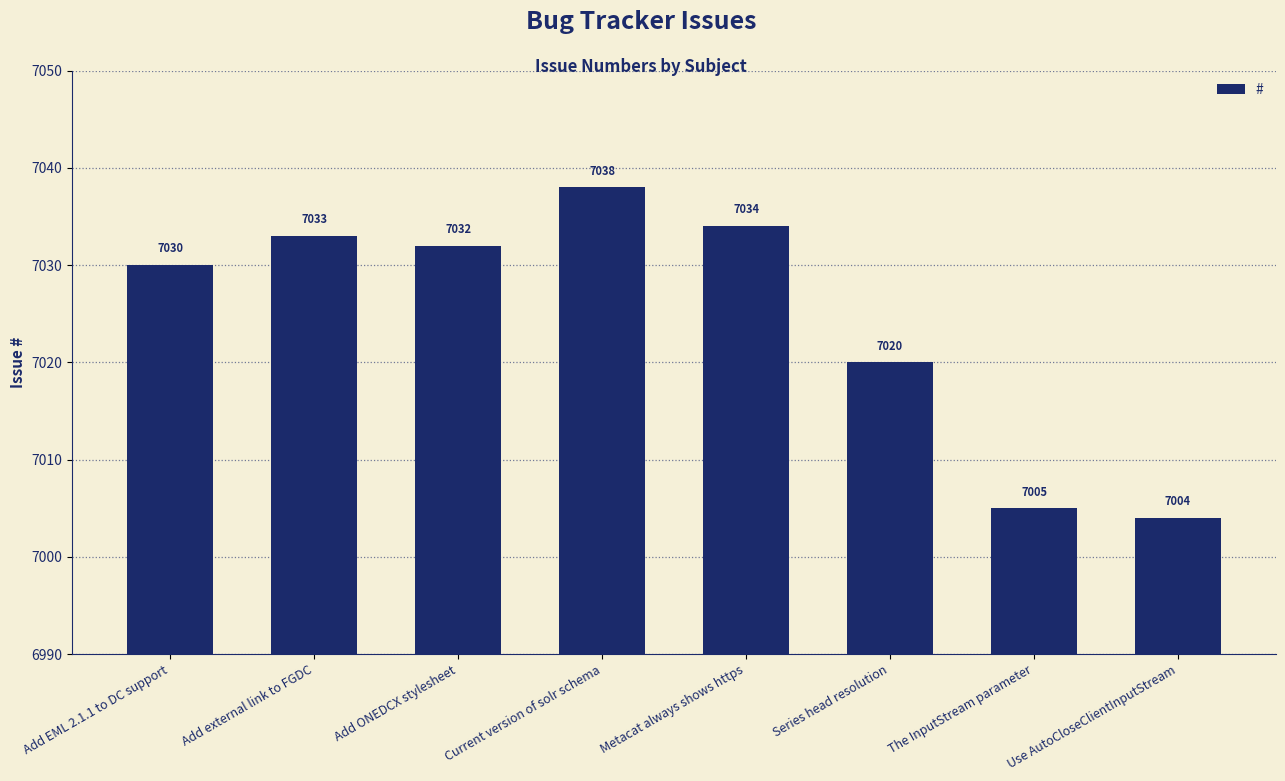

Count the number of categories in the chart.

8